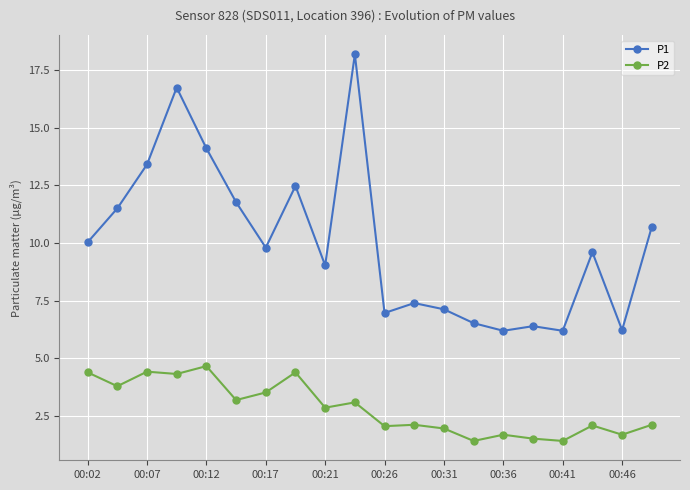

List the series in order of their peak value, lowest first.

P2, P1